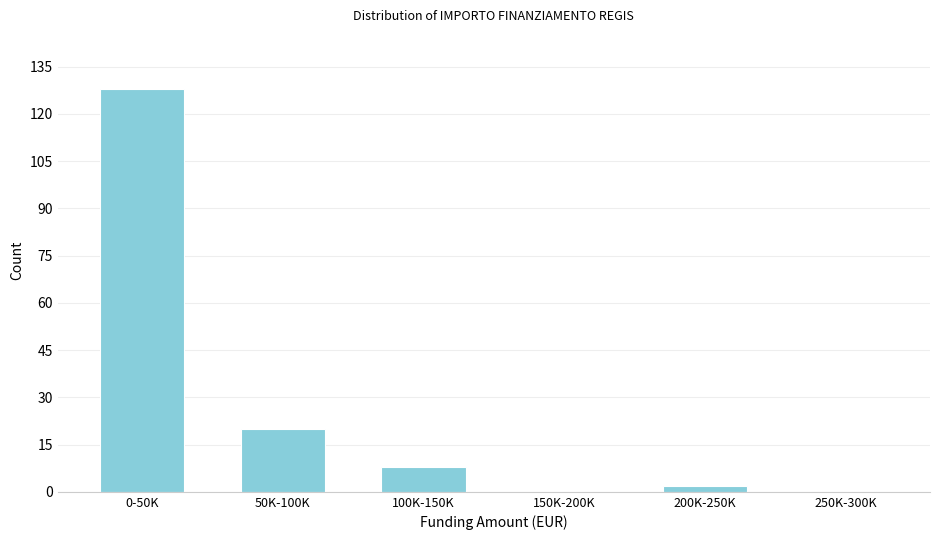

Reading right to left, extract all data points from this chart.

250K-300K=0	200K-250K=2	150K-200K=0	100K-150K=8	50K-100K=20	0-50K=128